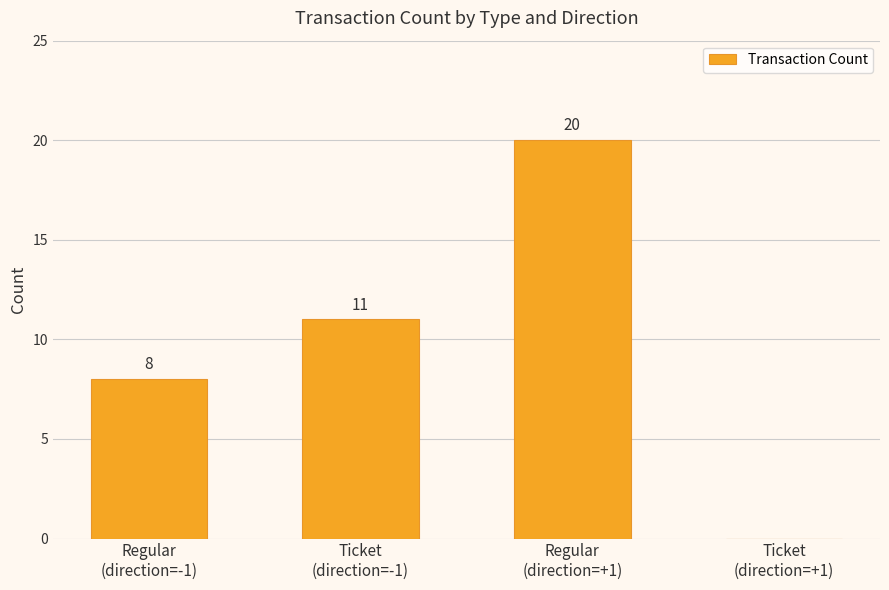

How many values are between 8 and 20?

3